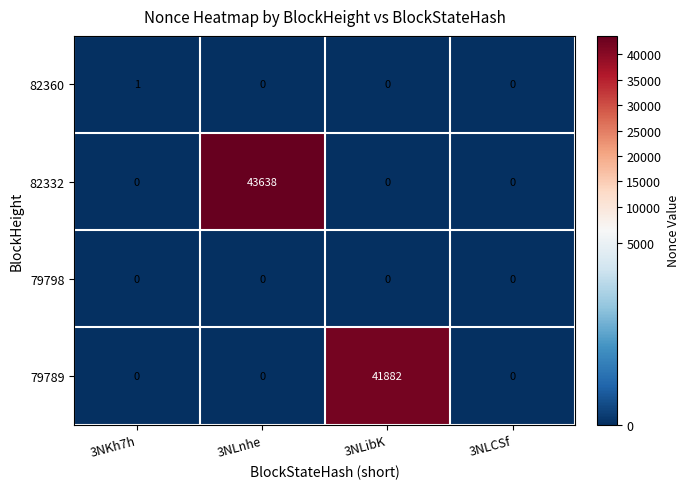

Reading left to right, transcribe all the data shown in this chart.

82360: 1	0	0	0
82332: 0	43638	0	0
79798: 0	0	0	0
79789: 0	0	41882	0